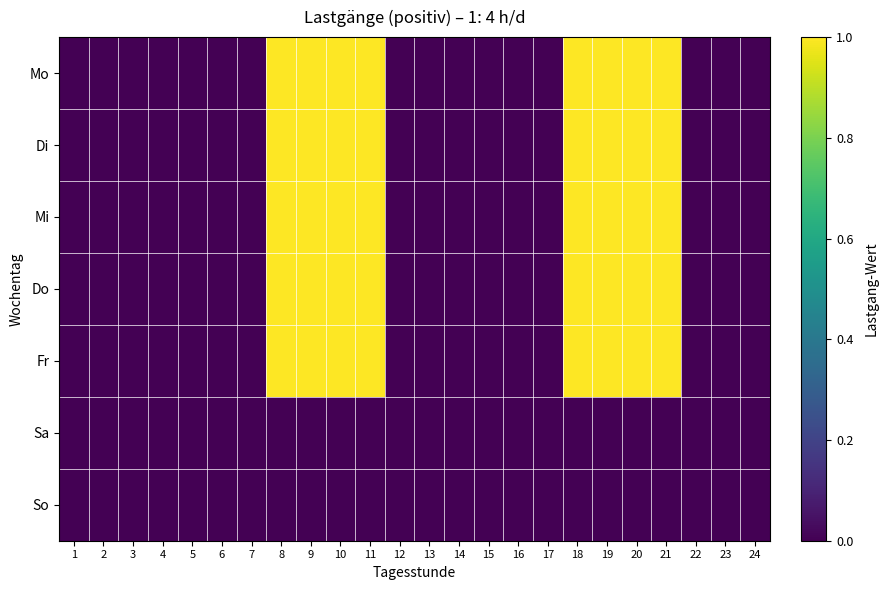

At which category is the sum across all series the highest?

8